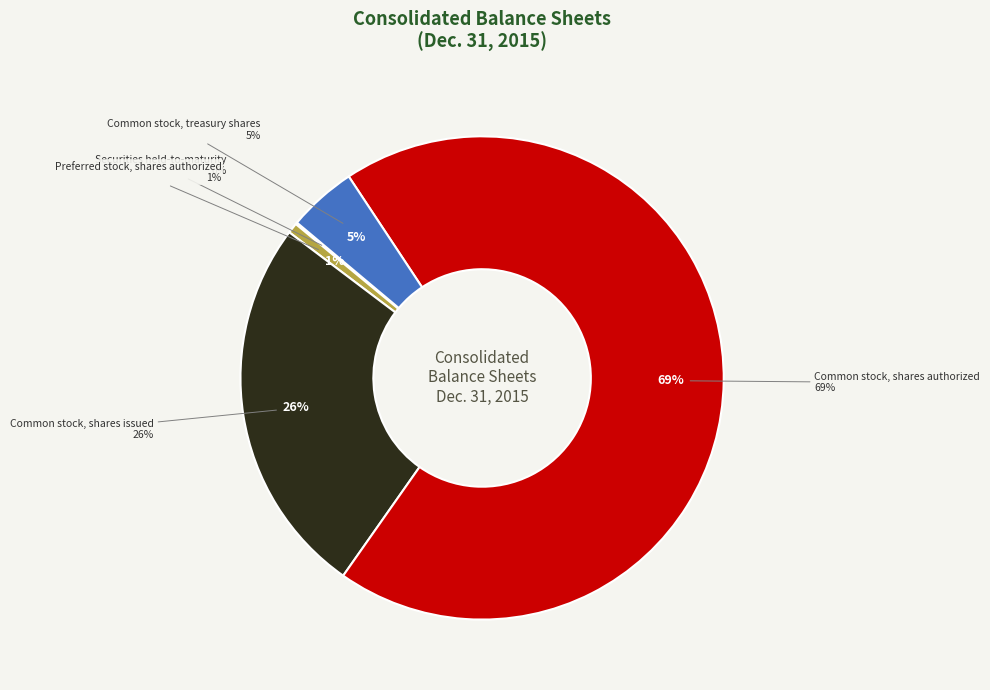

Is Common stock, shares authorized the majority of the pie?

Yes